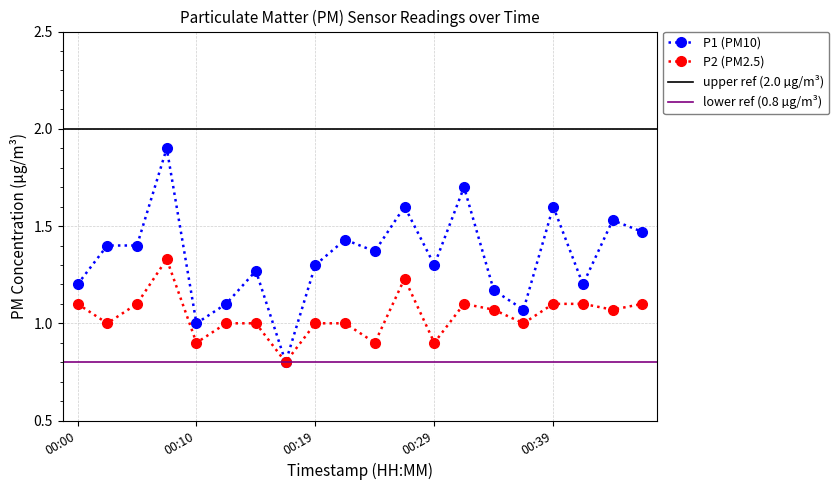

What is the minimum value for P2 (PM2.5)?

0.8